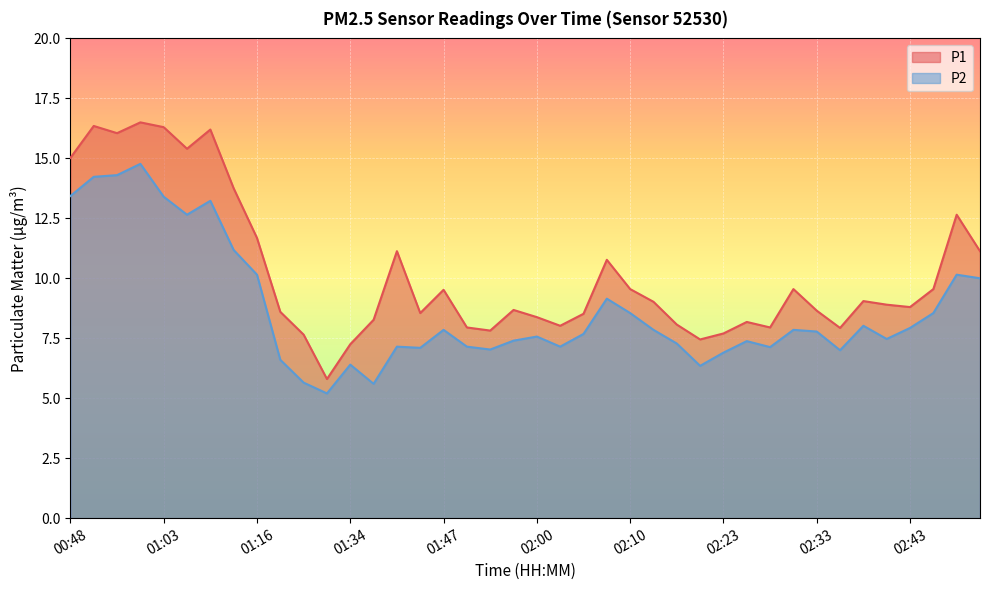

In P2, how many points are lower than both neighbors (excluding endpoints)?

10